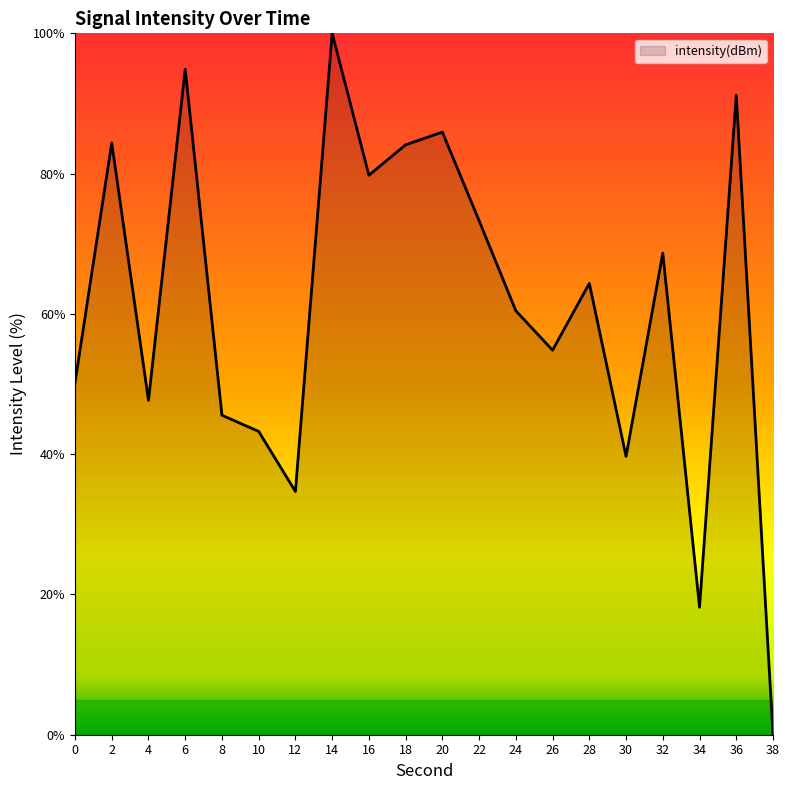

Which category has the highest value across all series?

14